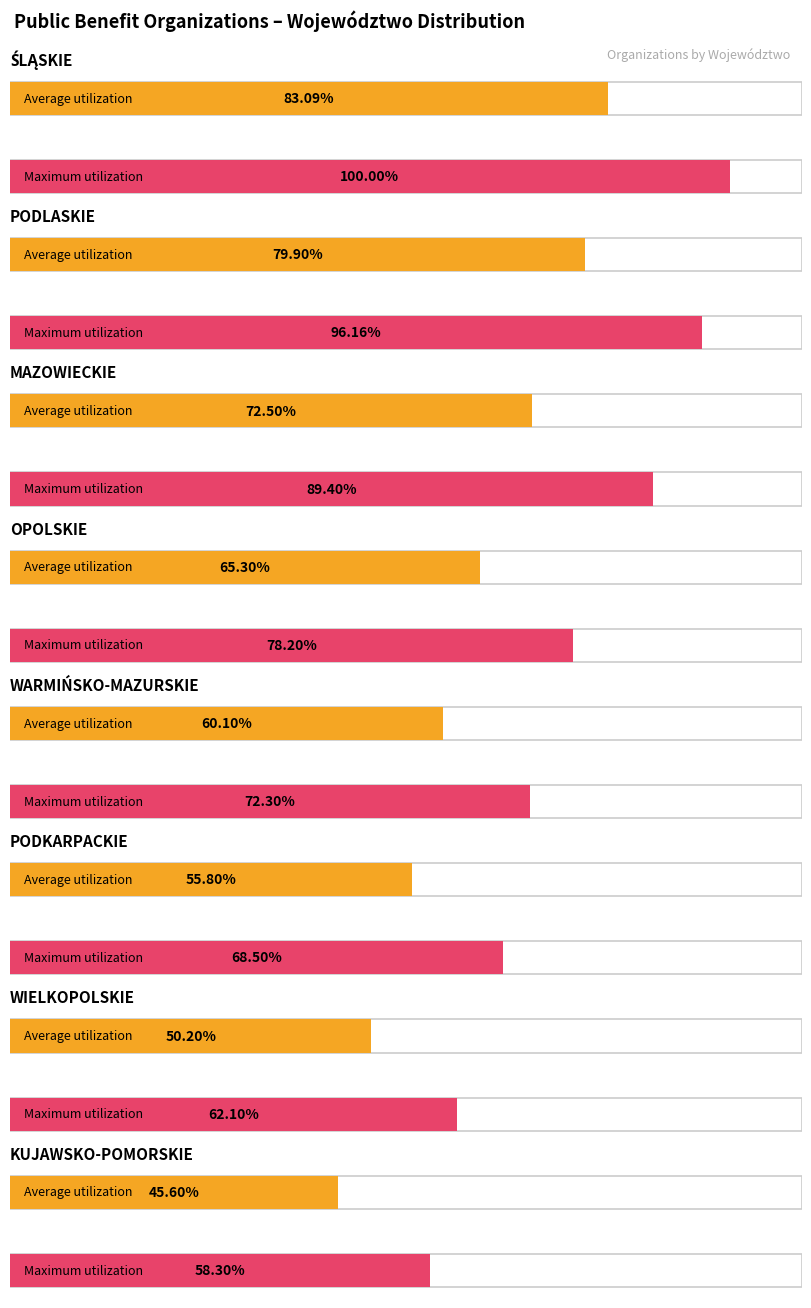

Reading left to right, extract all data points from this chart.

Average utilization: 0=83.1	1=79.9	2=72.5	3=65.3	4=60.1	5=55.8	6=50.2	7=45.6
Maximum utilization: 0=100.0	1=96.2	2=89.4	3=78.2	4=72.3	5=68.5	6=62.1	7=58.3